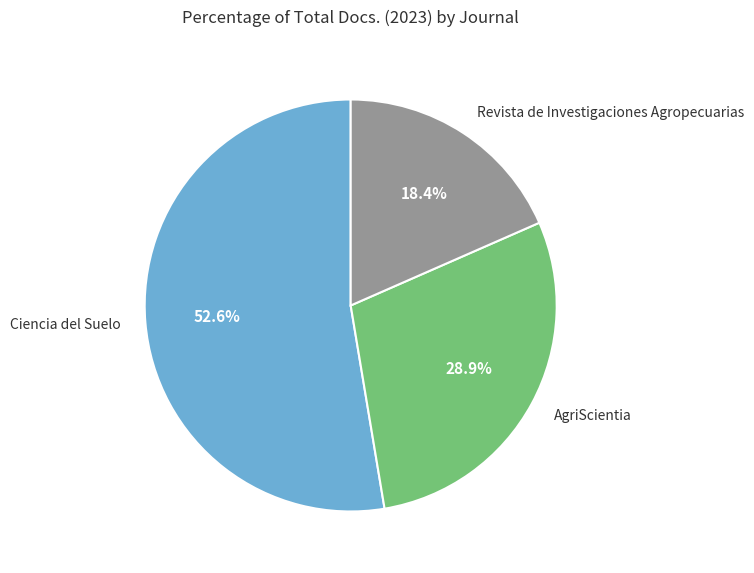

To the nearest percent, what is the difference between the Revista de Investigaciones Agropecuarias and AgriScientia slice percentages?

11%